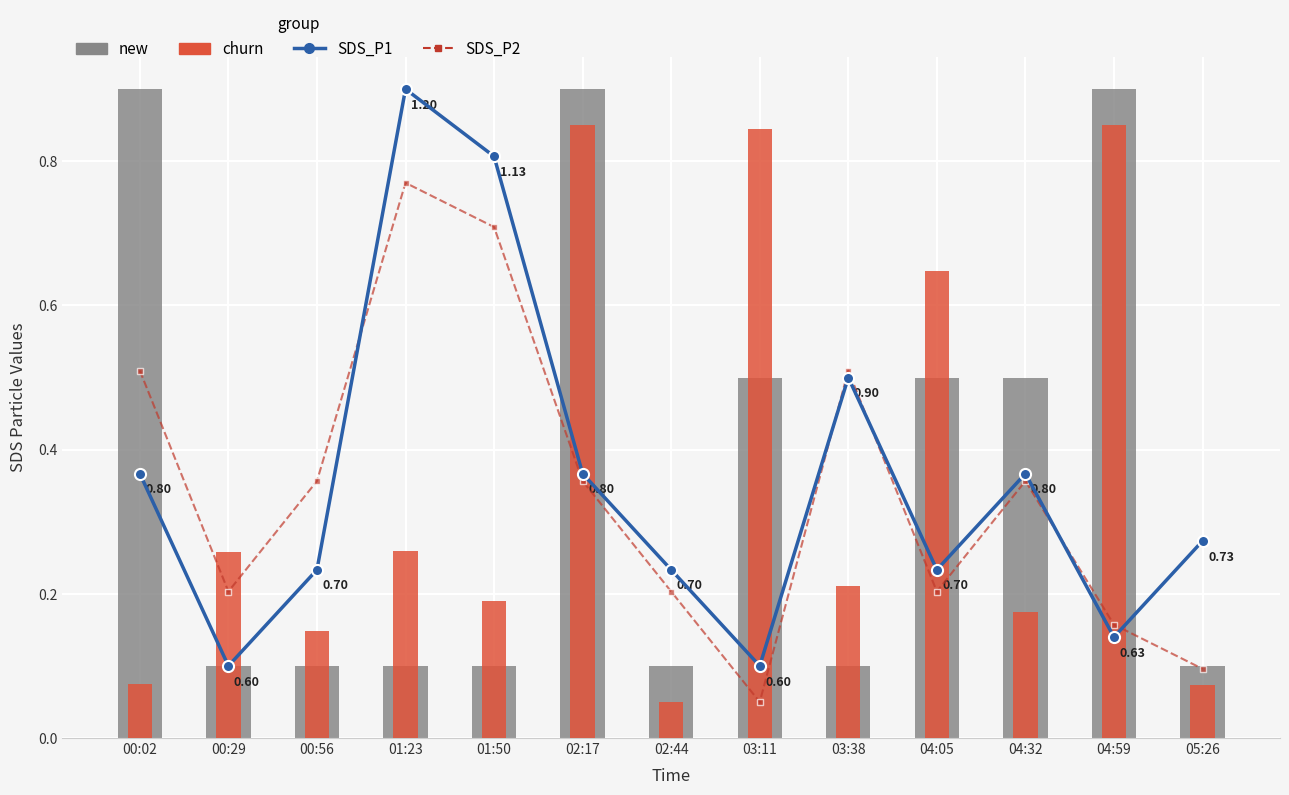

What is the average value of the new series?

0.4